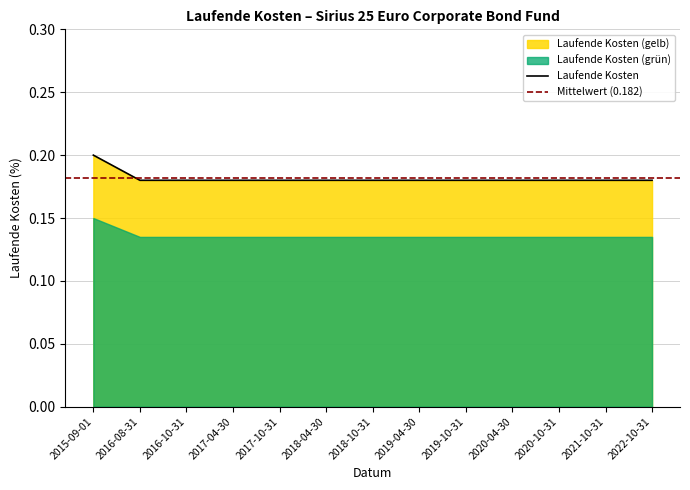

List the labels in order of value, smallest first.

2016-08-31, 2016-10-31, 2017-04-30, 2017-10-31, 2018-04-30, 2018-10-31, 2019-04-30, 2019-10-31, 2020-04-30, 2020-10-31, 2021-10-31, 2022-10-31, 2015-09-01